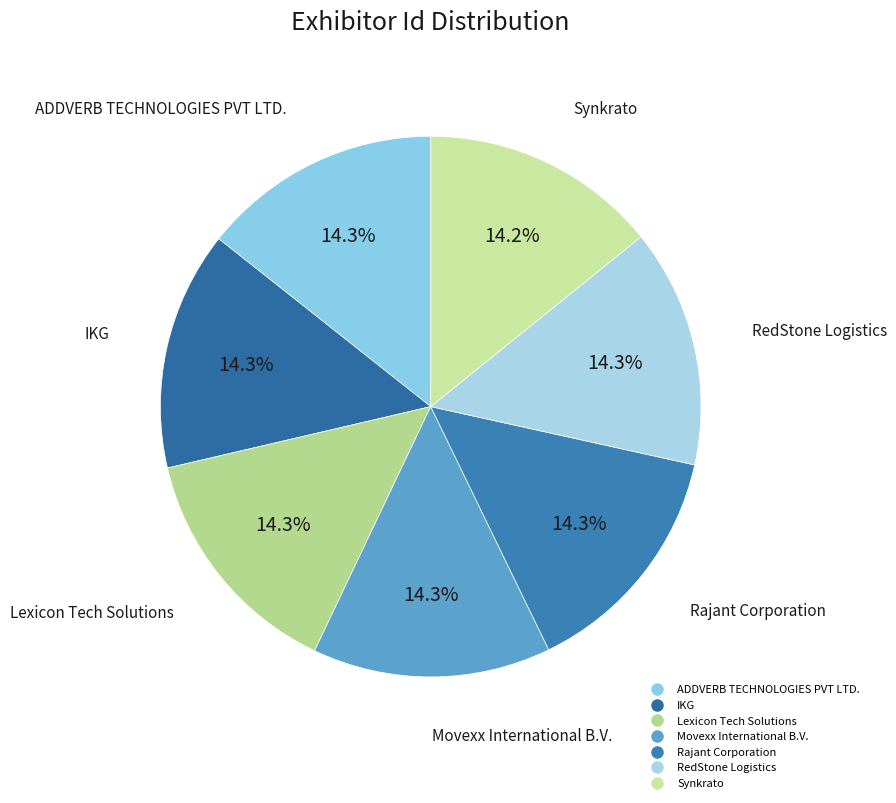

Is there any slice that represents more than half of the pie?

No